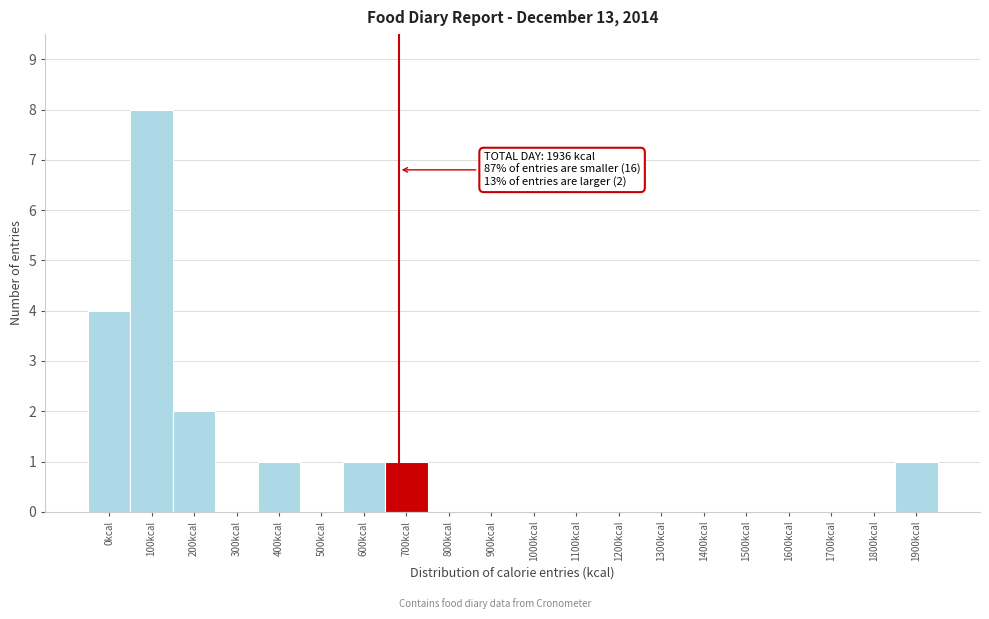

Reading left to right, list all the values displayed in this chart.

0kcal=4	100kcal=8	200kcal=2	300kcal=0	400kcal=1	500kcal=0	600kcal=1	700kcal=1	800kcal=0	900kcal=0	1000kcal=0	1100kcal=0	1200kcal=0	1300kcal=0	1400kcal=0	1500kcal=0	1600kcal=0	1700kcal=0	1800kcal=0	1900kcal=1